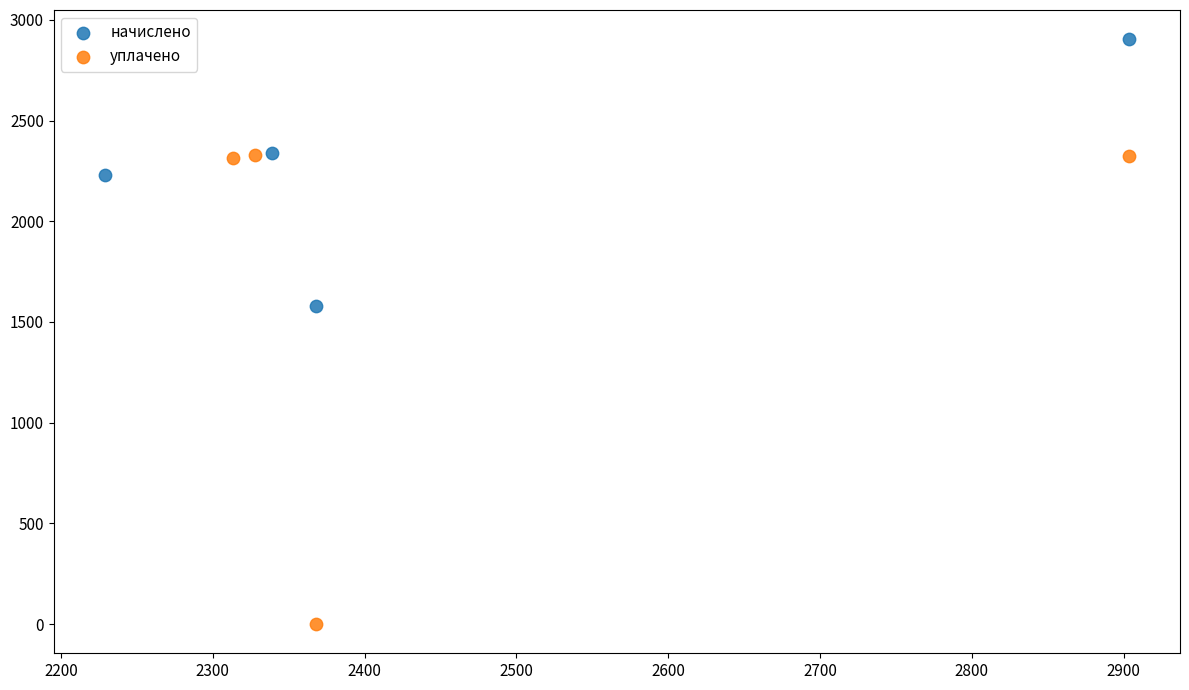

Which series reaches the minimum Y coordinate?

уплачено